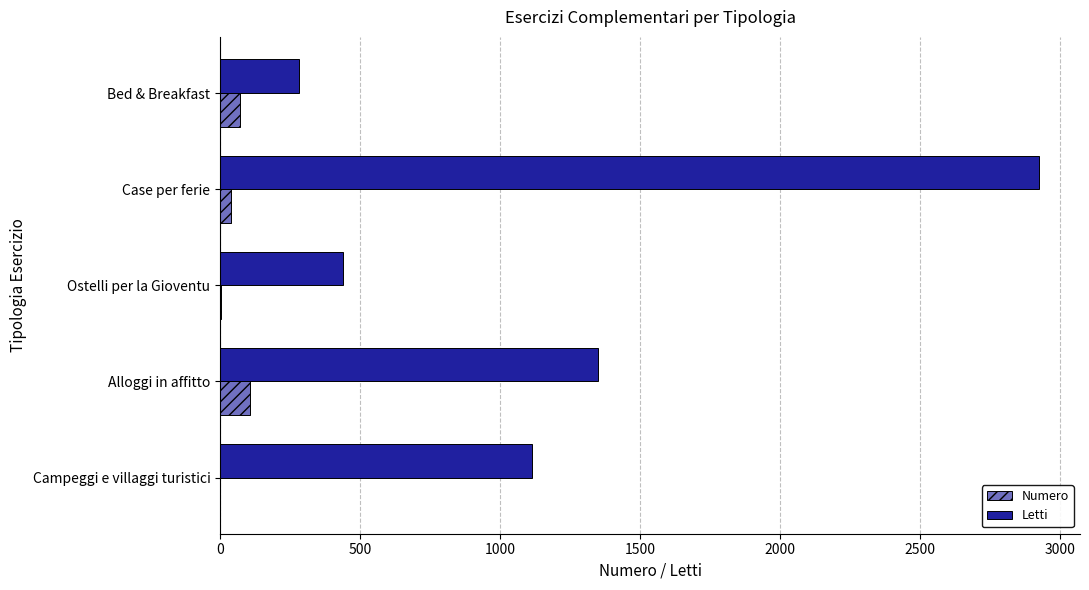

Which series has the largest range (max minus min)?

Letti